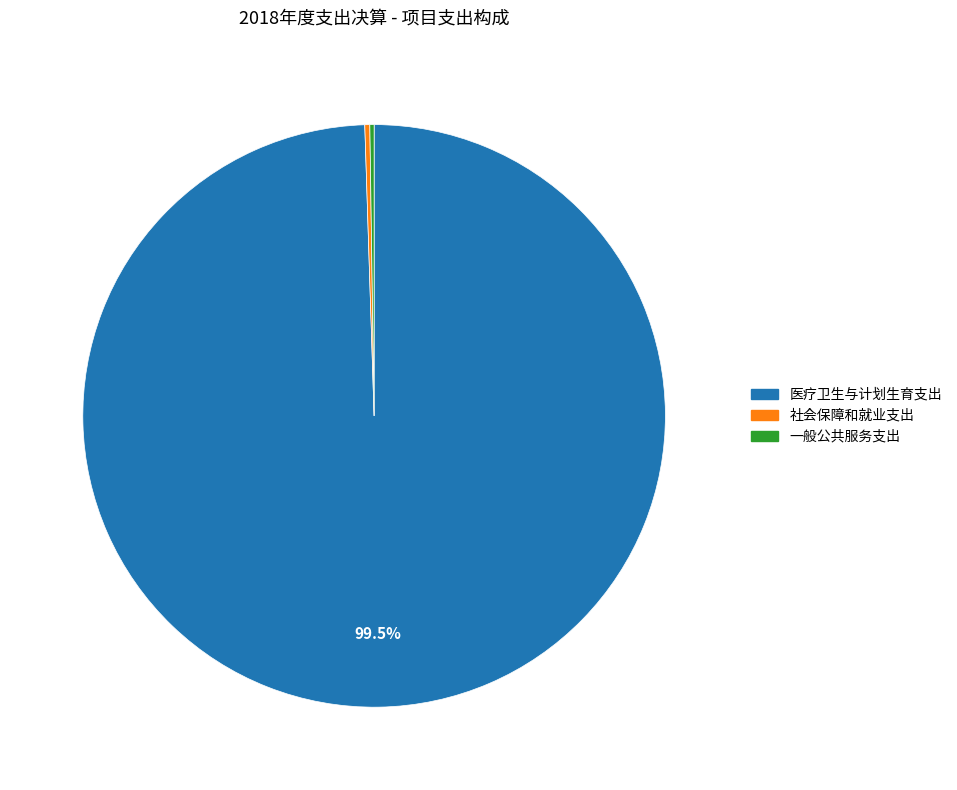

Which category has the biggest portion of the pie?

医疗卫生与计划生育支出